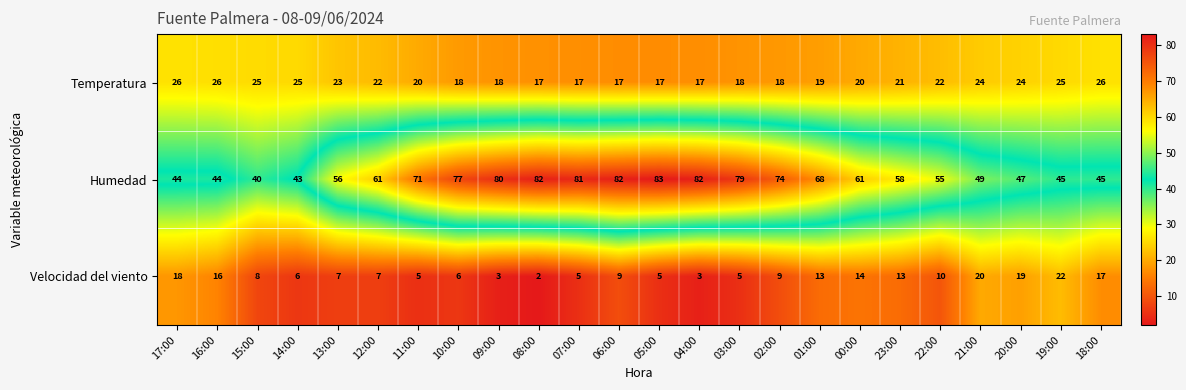

Which series changed the most between 09:00 and 07:00?

Velocidad del viento